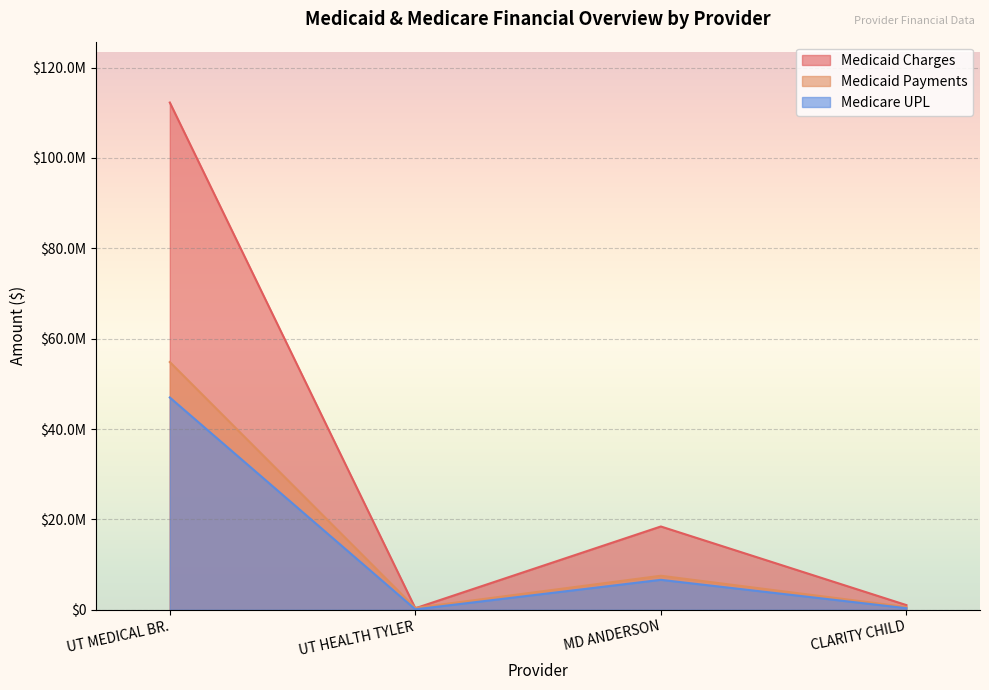

True or false: Medicaid Payments and Medicare UPL intersect in this chart.

False